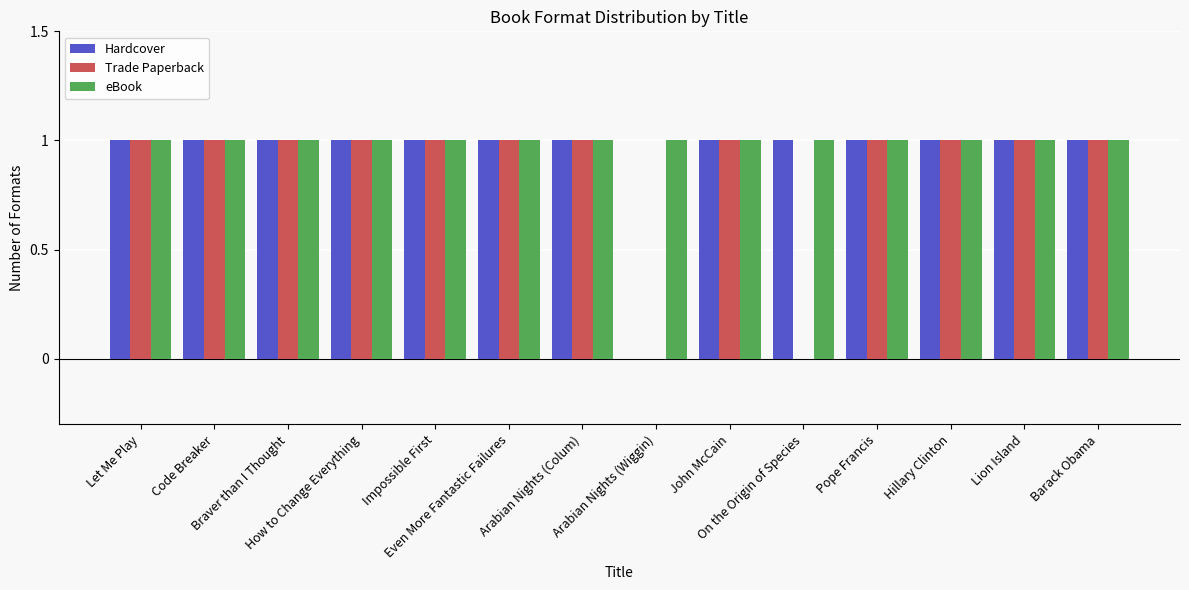

Which series has the largest total across all categories?

eBook